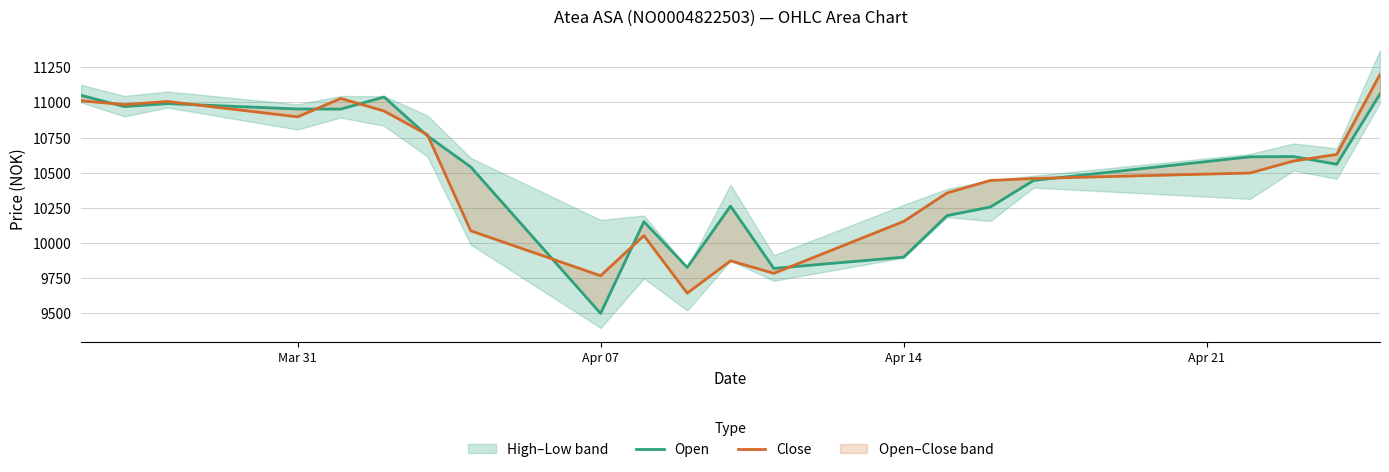

In Open, how many points are lower than both neighbors (excluding endpoints)?

6